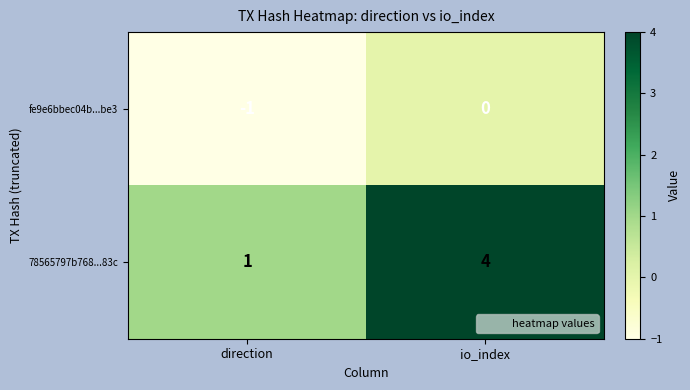

What is the total value across all series at io_index?

4